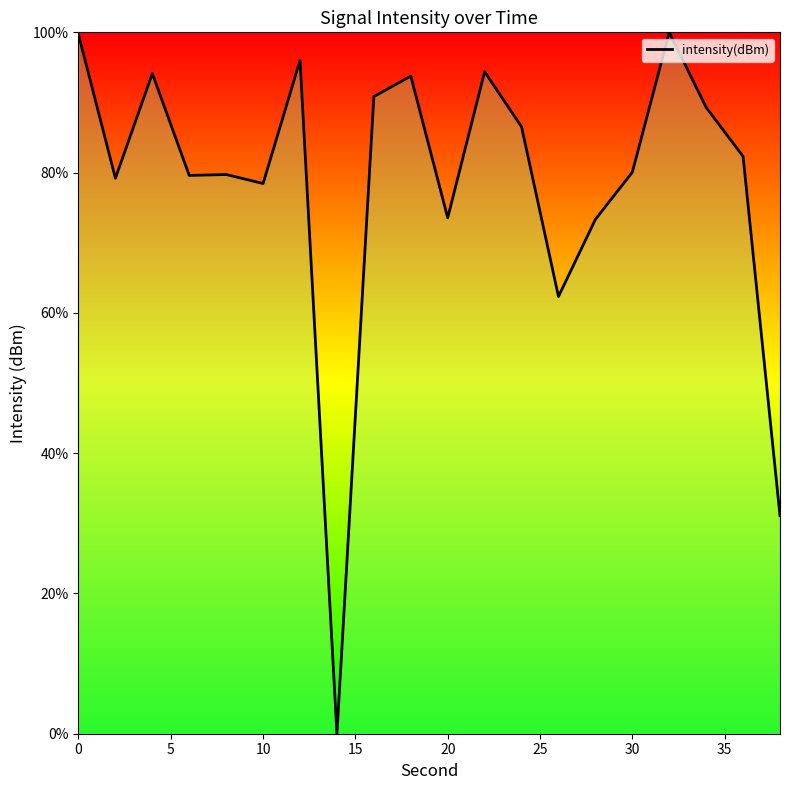

What is the maximum value shown in the chart?

100.0